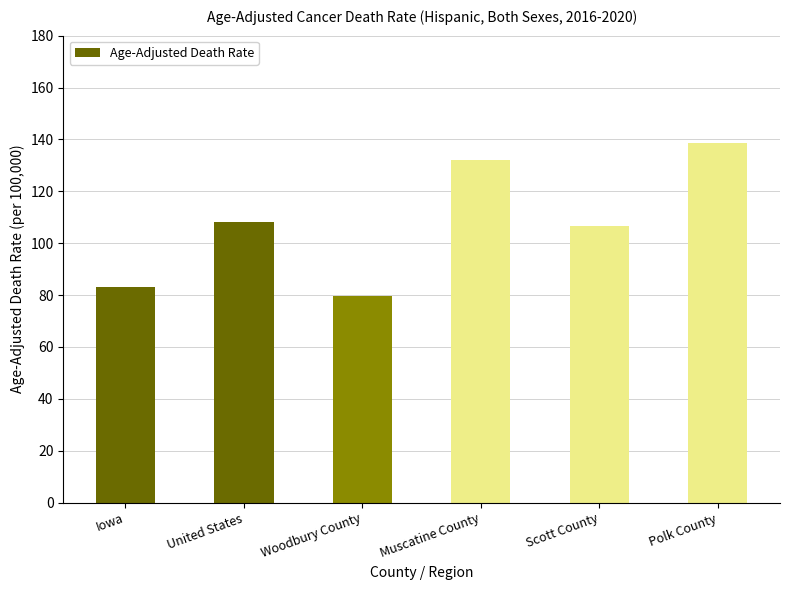

What position from the right is United States?

5